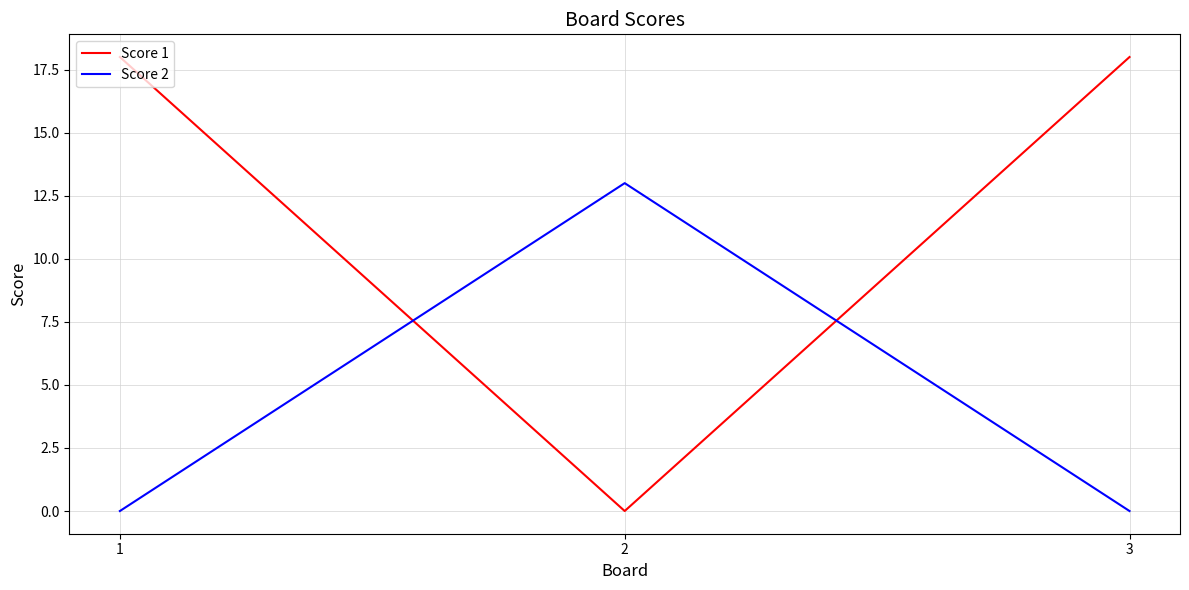

Is it true that Score 2 equals 13 at 2?

True